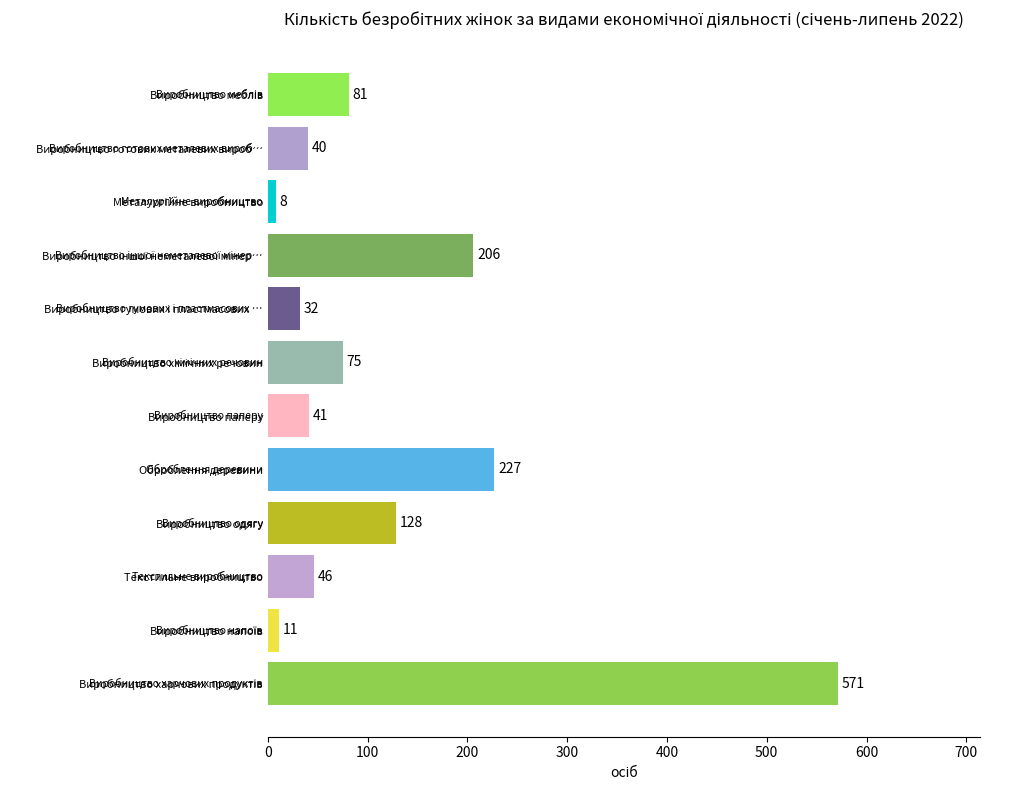

Reading bottom to top, what are all the values shown in this chart?

571	11	46	128	227	41	75	32	206	8	40	81